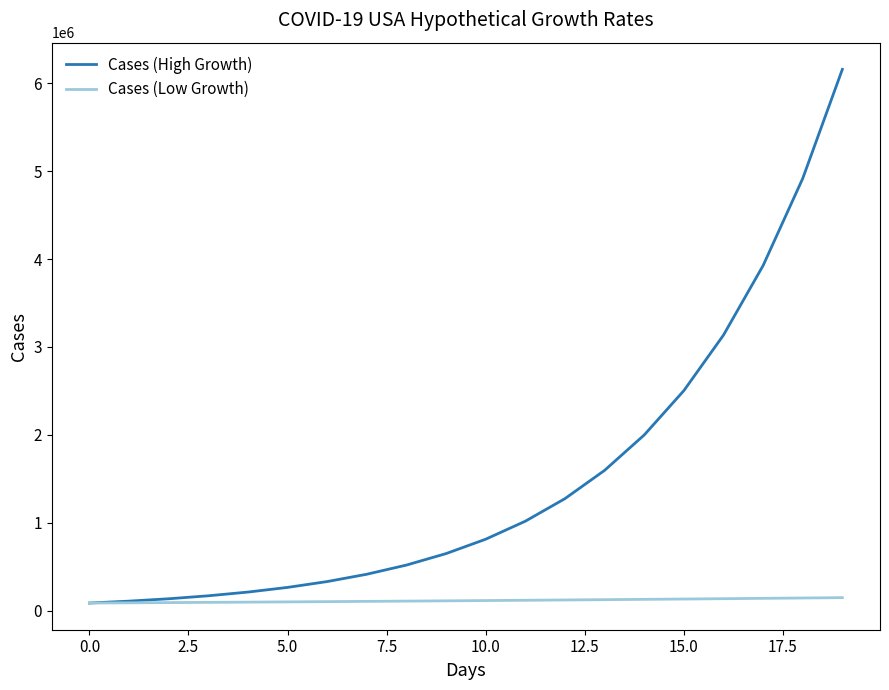

Which series has the widest spread of values?

Cases (High Growth)